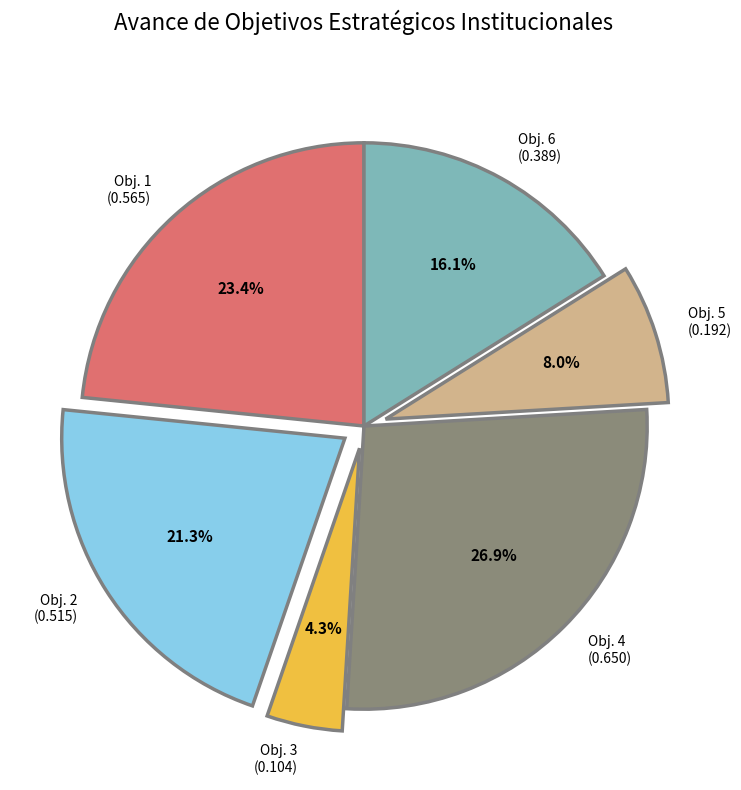

To the nearest percent, what is the average slice percentage?

17%